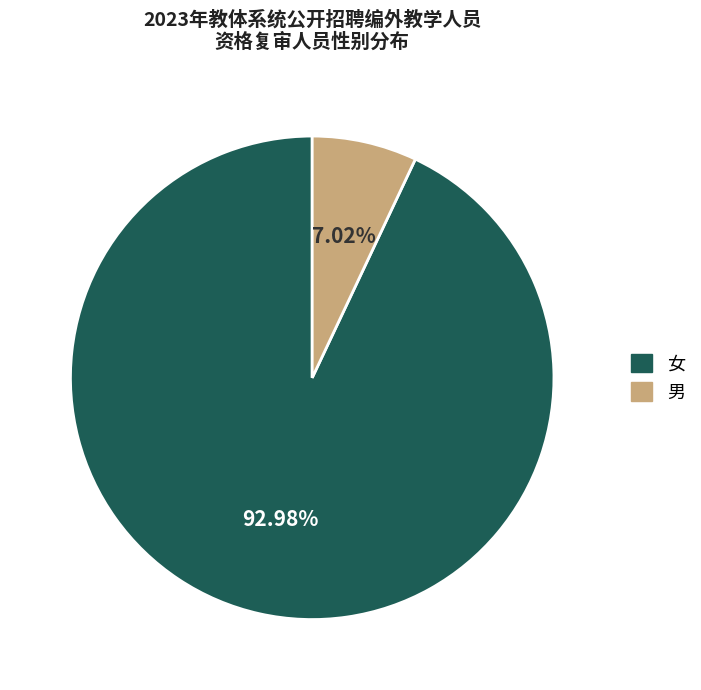

True or false: 男 accounts for 7% of the total.

True